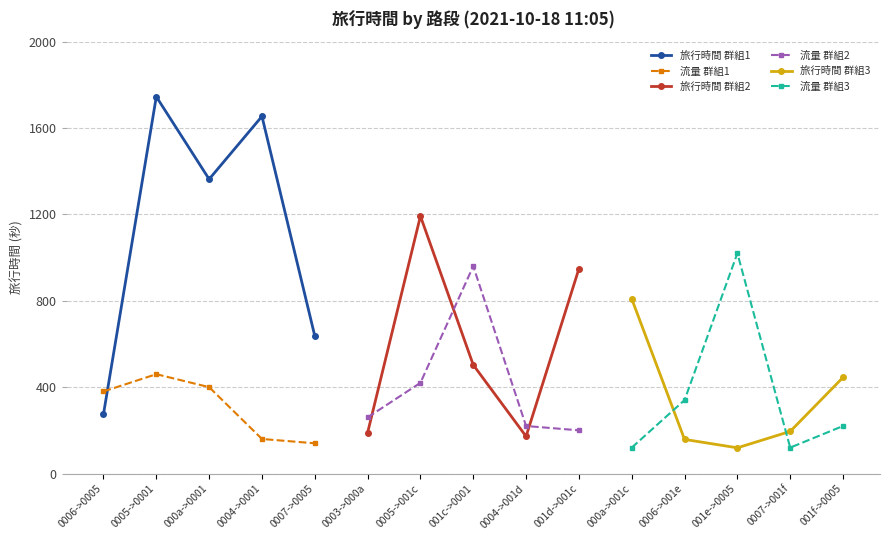

True or false: 旅行時間 群組2 has more than 0 interior local peaks.

True